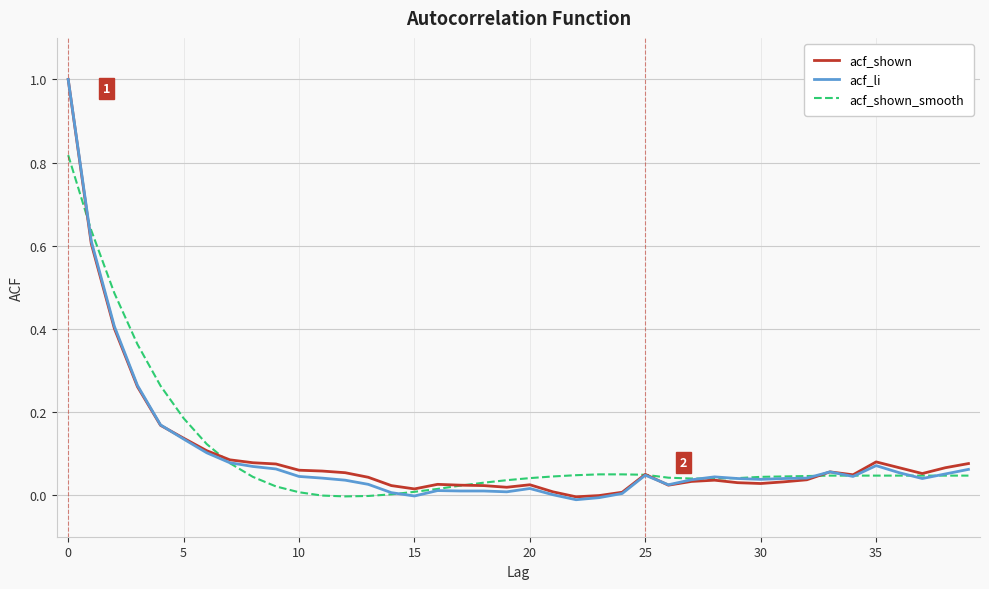

What is the highest value of the acf_li series?

1.0